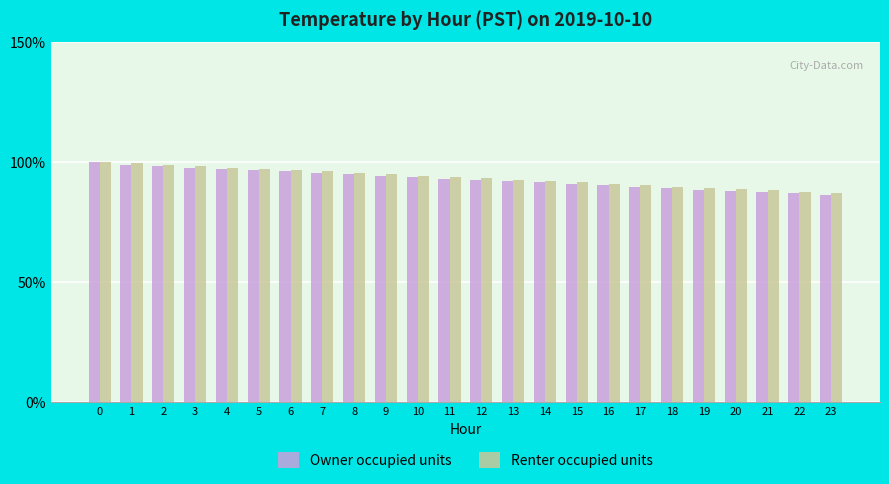

What is the average value of the Owner occupied units series?

92.9